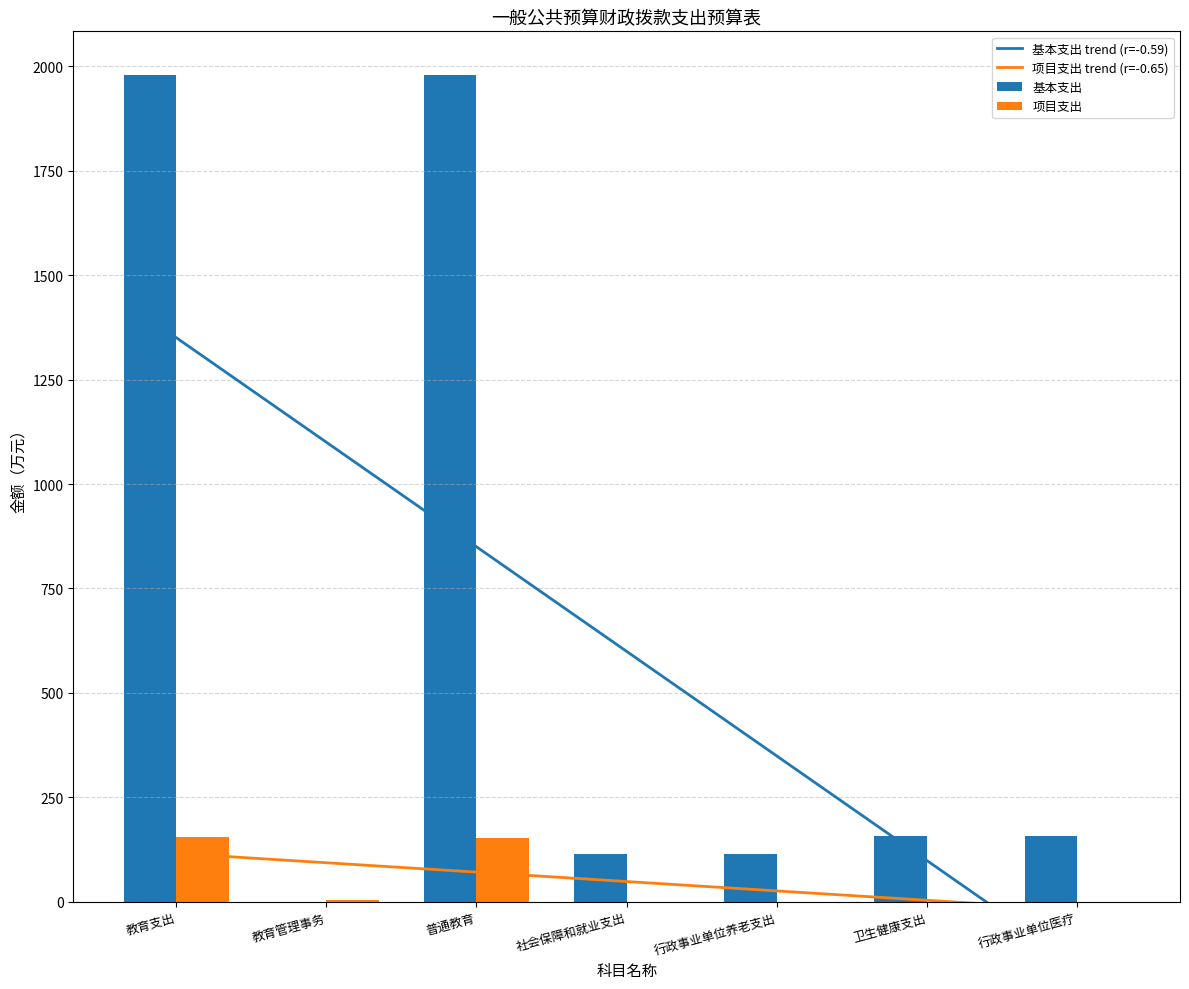

Where does the 项目支出 trend (r=-0.65) series first go above 44?

教育支出